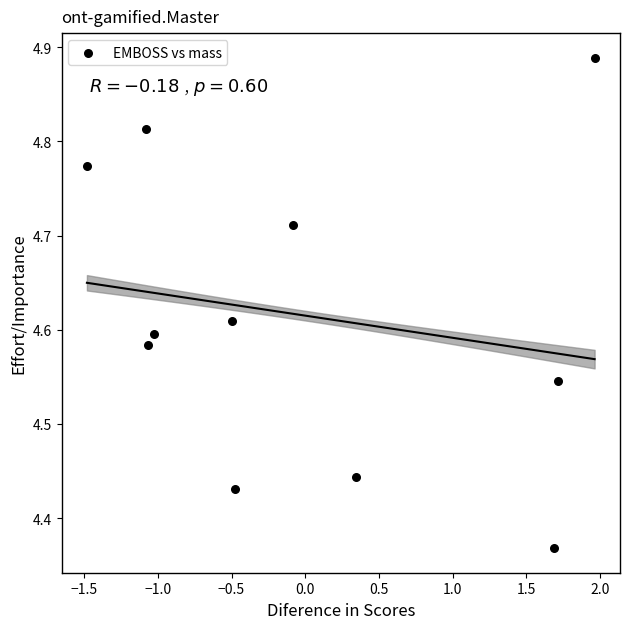

What is the range of Y values (max minus min)?

0.5